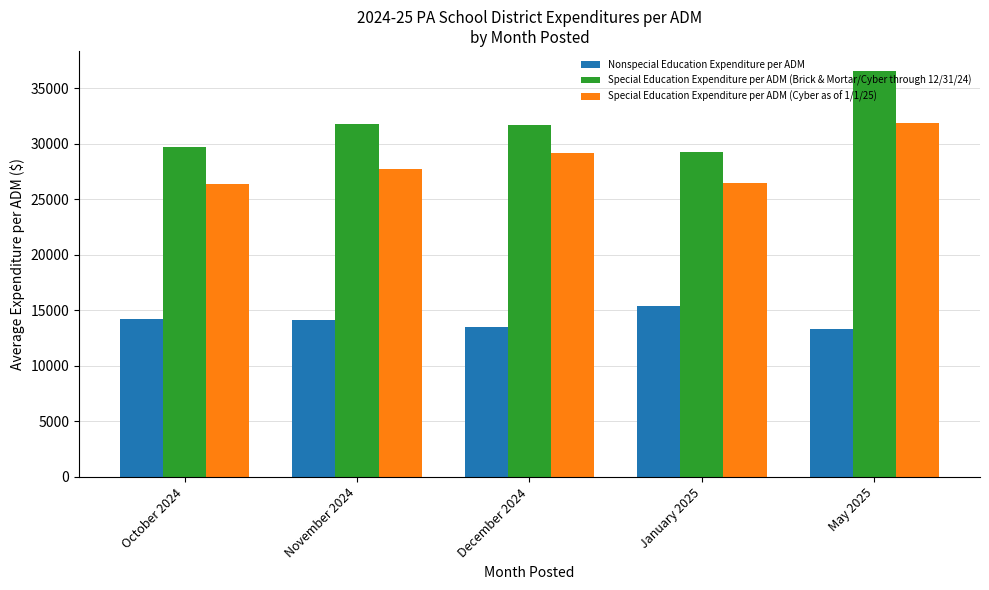

Is it true that Special Education Expenditure per ADM (Cyber as of 1/1/25) equals 9995.7 at December 2024?

False